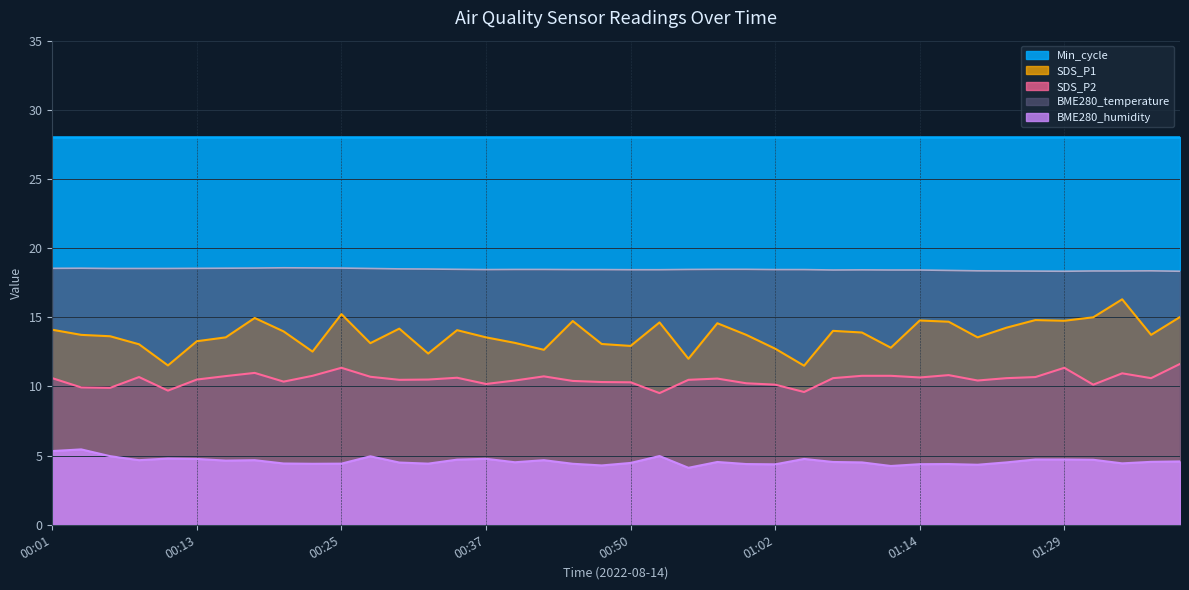

Which category has the lowest value in the SDS_P1 series?

01:04